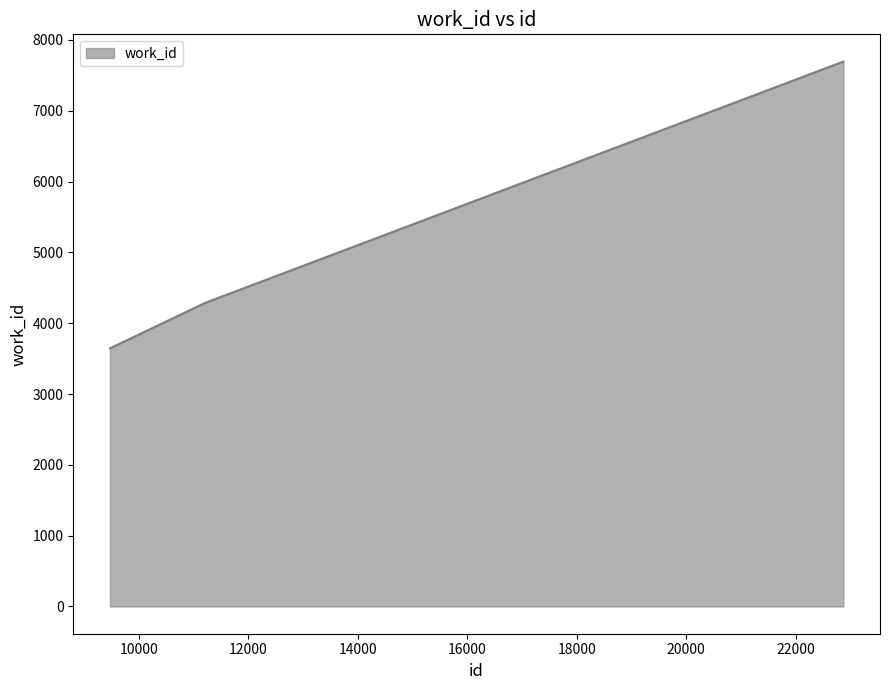

What is the sum of all values?

15628